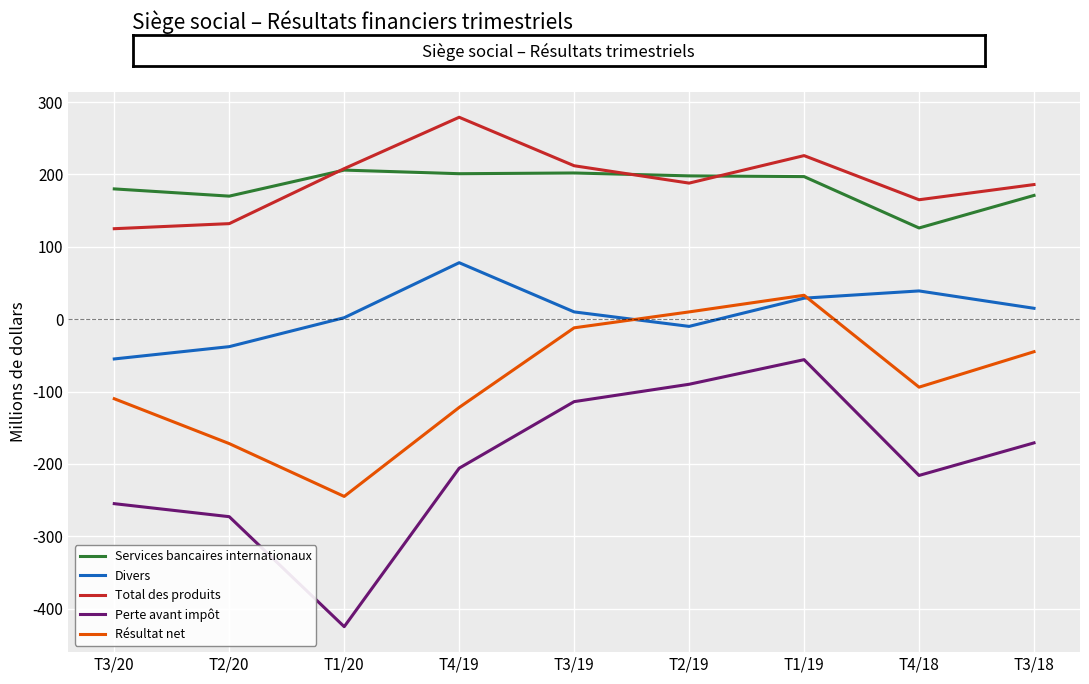

At which label does Résultat net reach its minimum?

T1/20